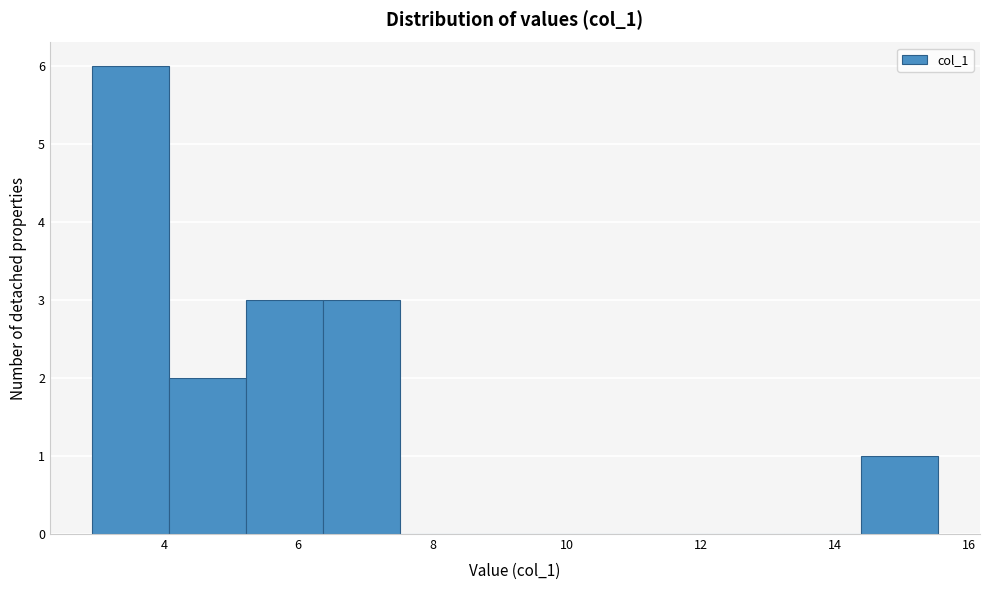

Reading left to right, list every bar in this chart as the range it spans on the x-axis followed by its height. Neither the bar edges nor the heights are printed on the chart, so give them approximately, as read against the axes.

3.0 to 4.0: 6
4.0 to 5.2: 2
5.2 to 6.4: 3
6.4 to 7.6: 3
7.6 to 8.6: 0
8.6 to 9.8: 0
9.8 to 11.0: 0
11.0 to 12.0: 0
12.0 to 13.2: 0
13.2 to 14.4: 0
14.4 to 15.6: 1